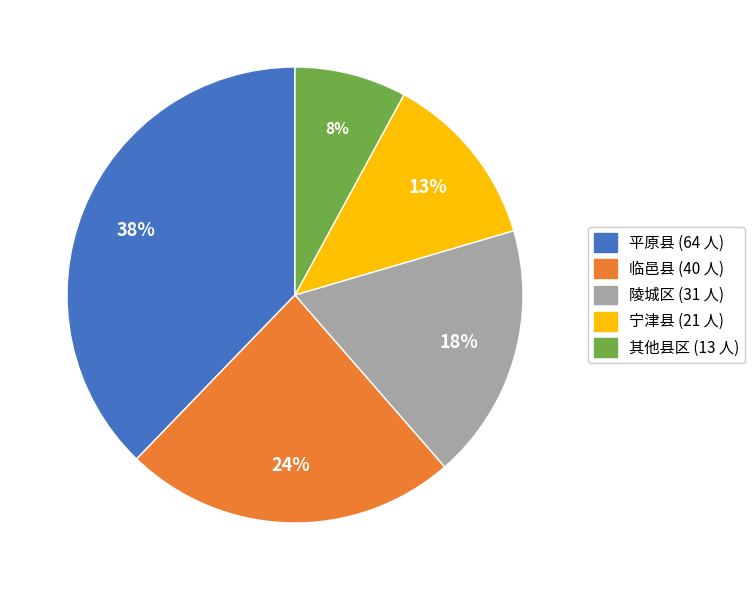

Does any single category account for the majority?

No